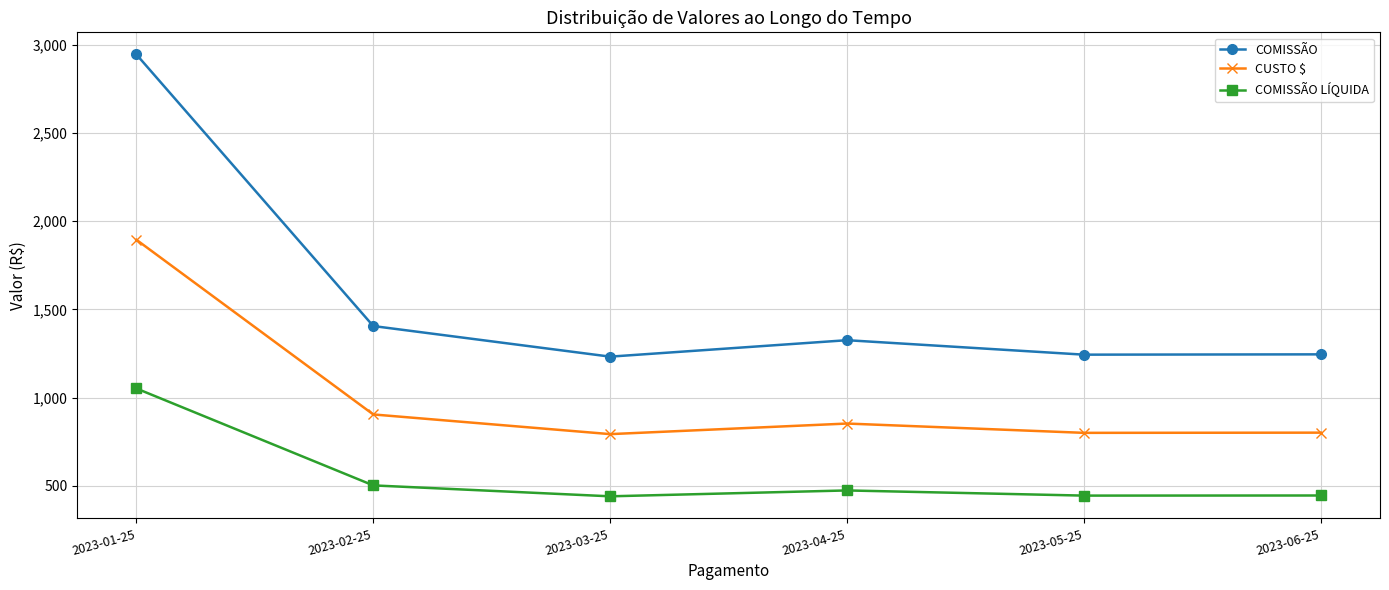

Is the value of COMISSÃO at 2023-06-25 greater than the value of COMISSÃO LÍQUIDA at 2023-05-25?

Yes